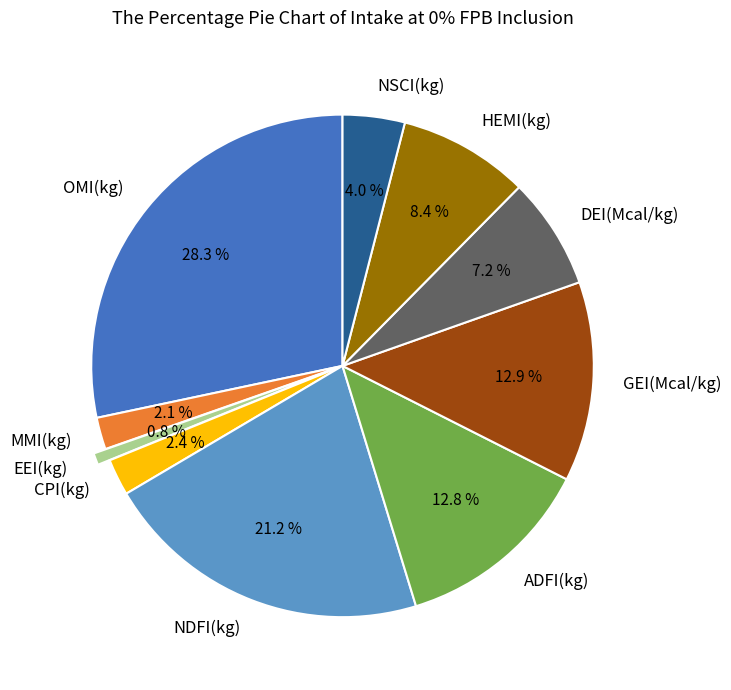

Which slice is the smallest?

EEI(kg)